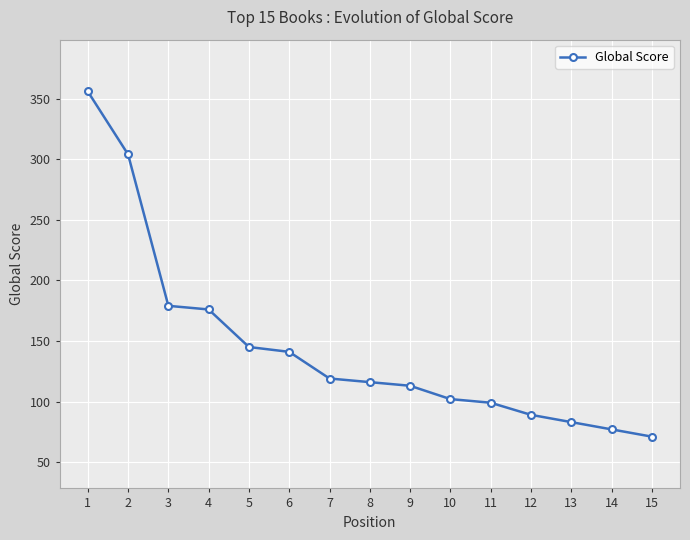

Is it true that the value at 11 is 99?

True